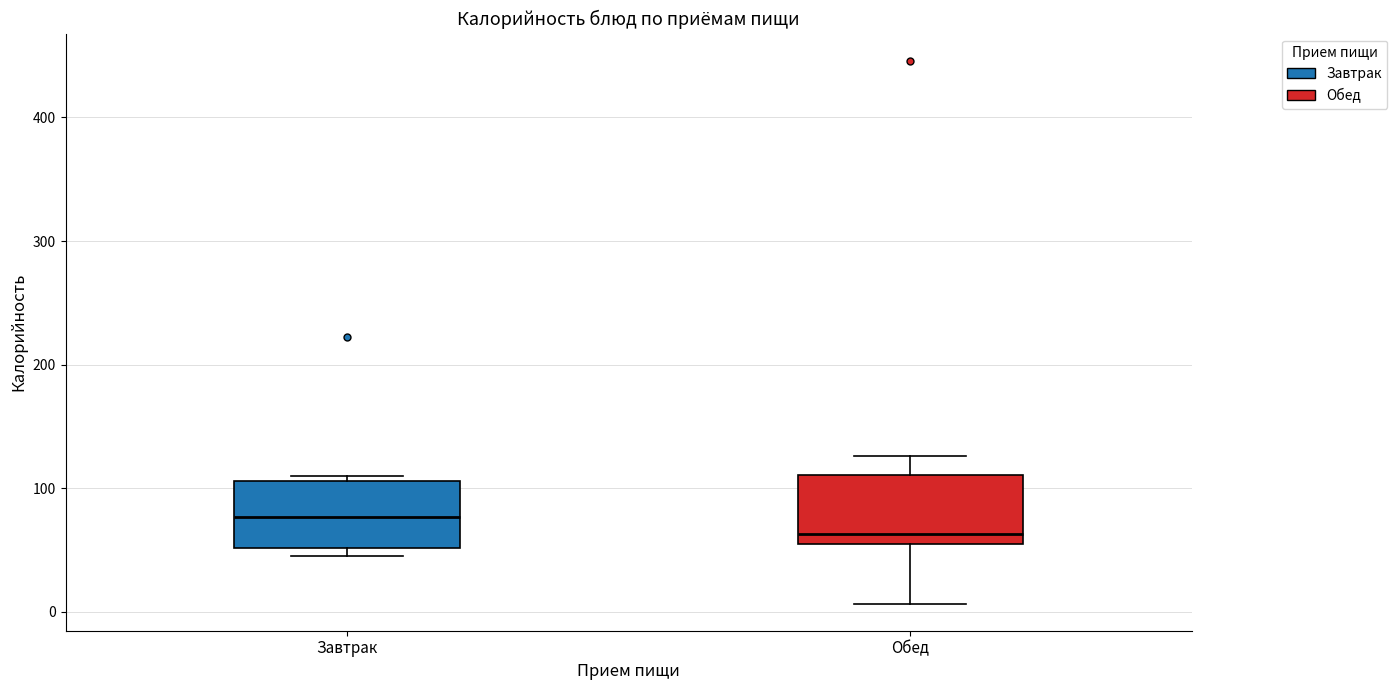

Where does the median line of the box for Завтрак sit on the y-axis? The values are not printed on the chart, so give them approximately, as read against the axis.

80